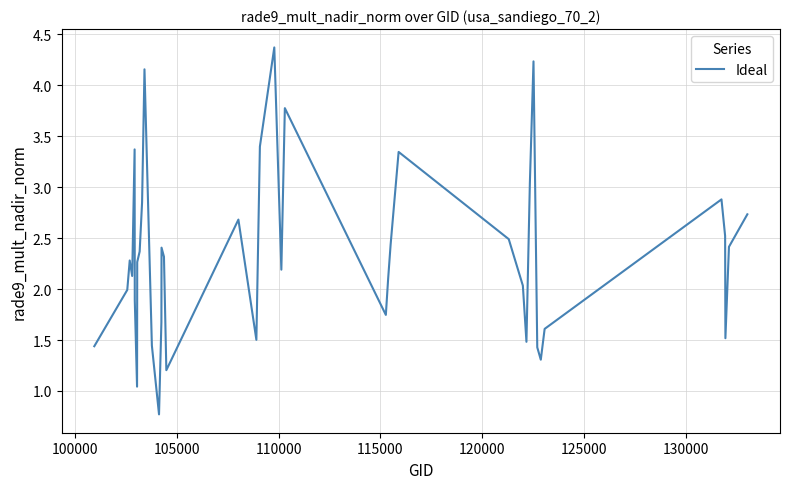

What is the maximum value shown in the chart?

4.4